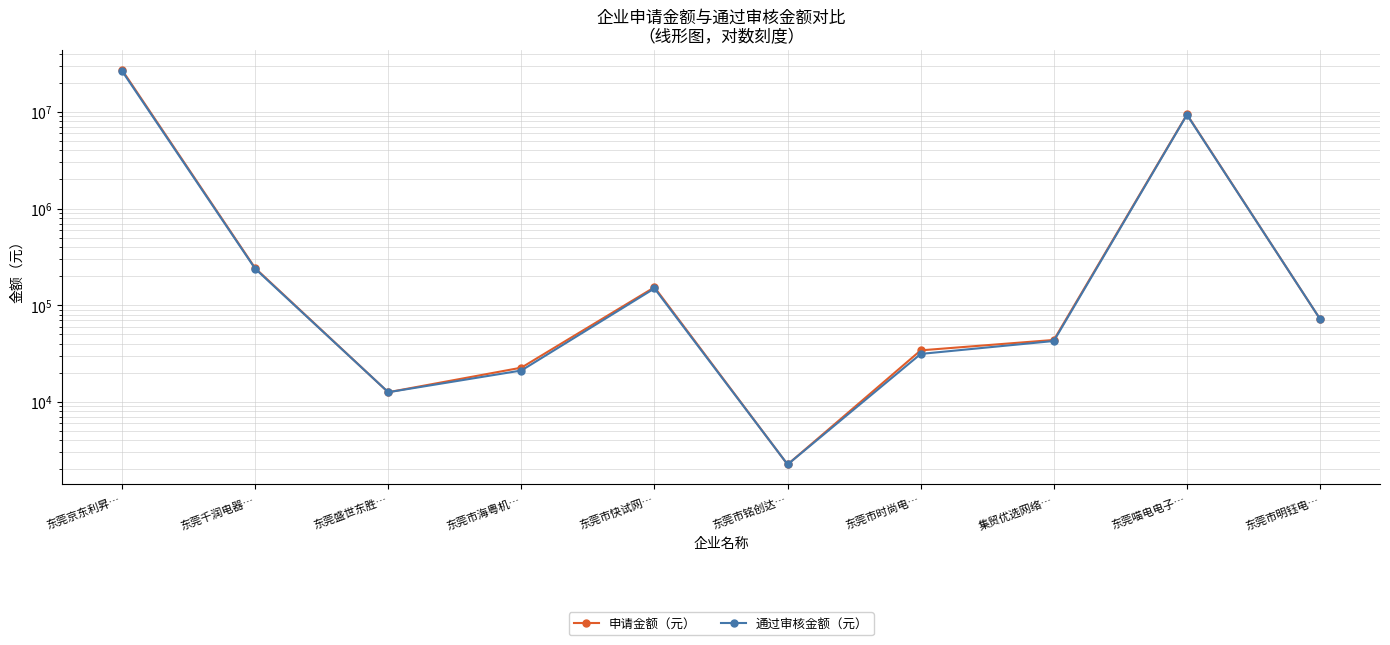

Which label corresponds to the smallest value in the chart?

东莞市铭创达…